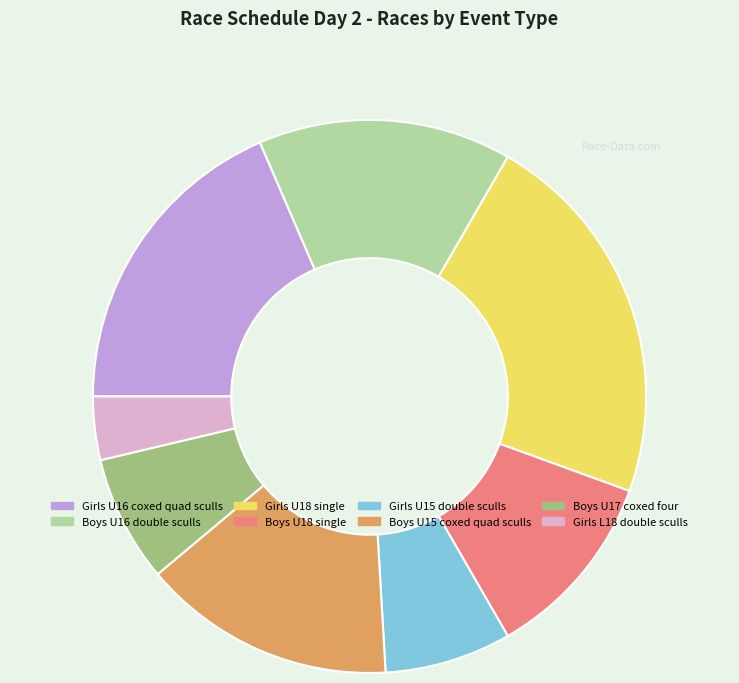

What is the largest slice in the pie chart?

Girls U18 single